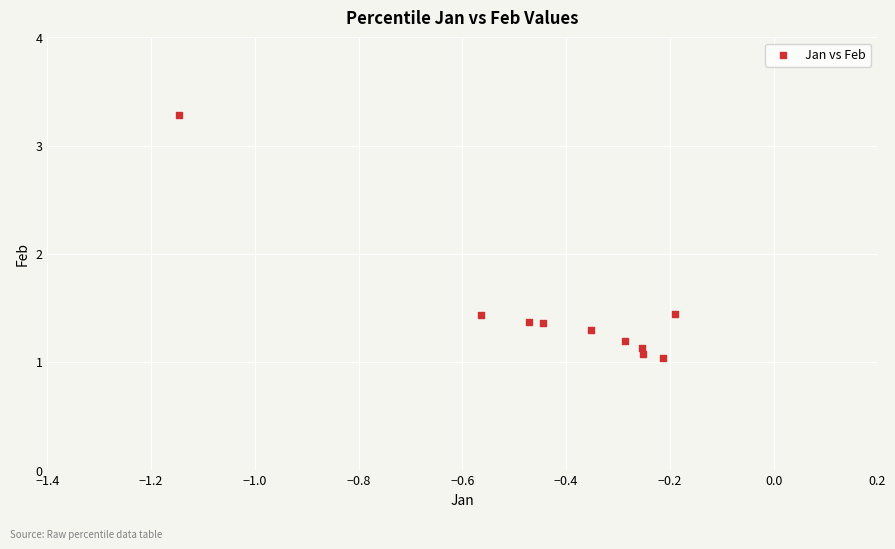

What is the range of Y values (max minus min)?

2.2